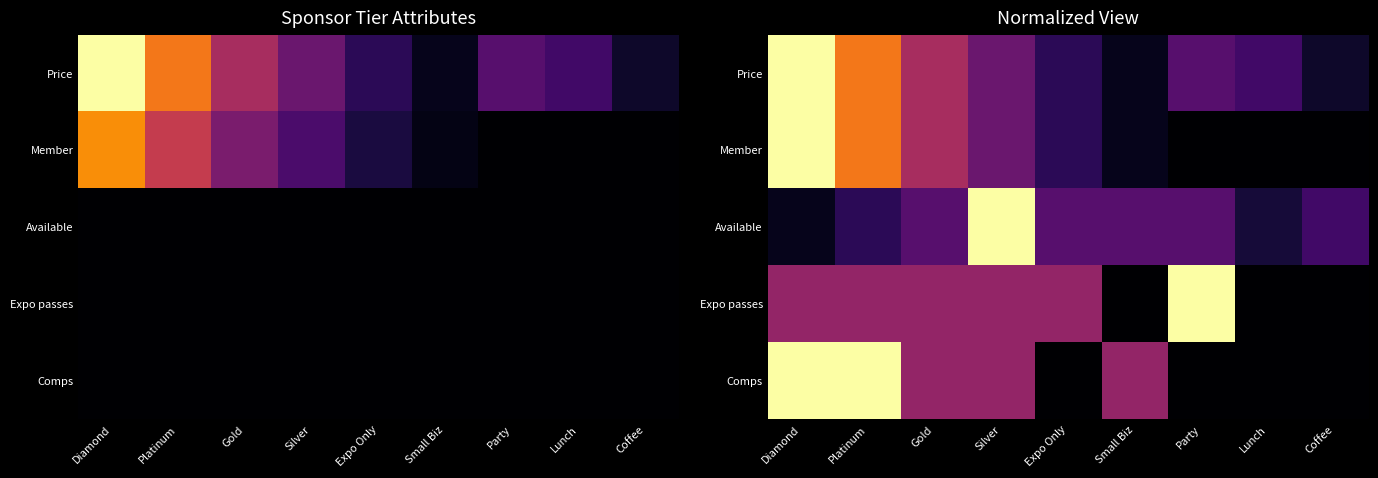

List the labels in order of Expo passes value, largest first.

Party, Diamond, Platinum, Gold, Silver, Expo Only, Small Biz, Lunch, Coffee